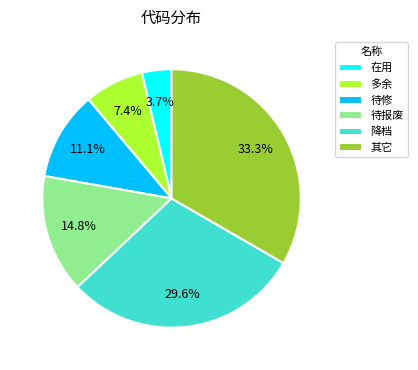

Do 待修 and 多余 together represent more than half of the pie?

No